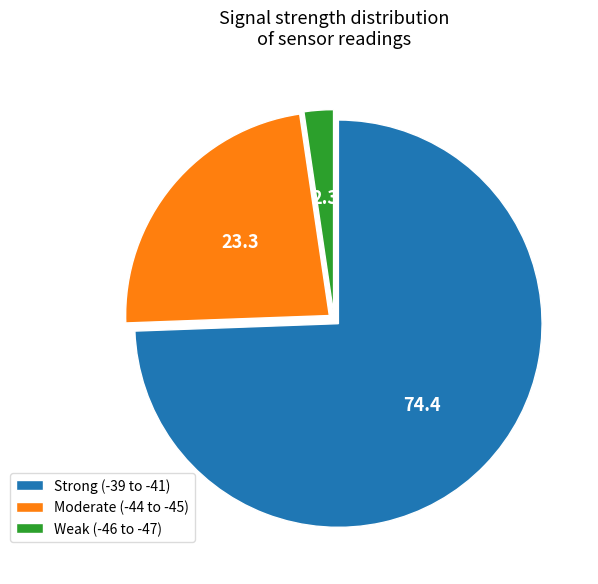

How many segments does this pie chart have?

3